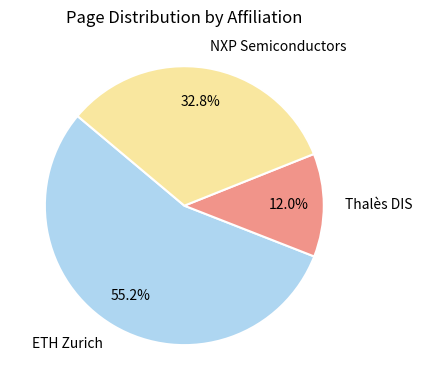

Between Thalès DIS and ETH Zurich, which is larger?

ETH Zurich